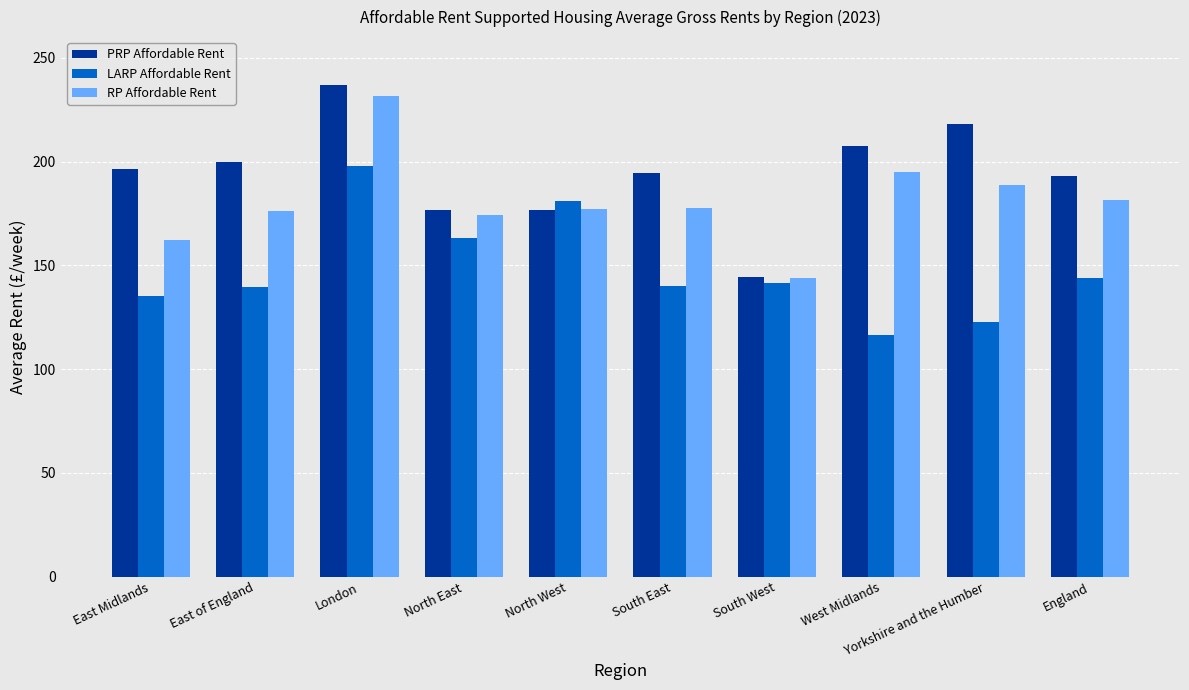

The value of PRP Affordable Rent at East Midlands is 98.8. True or false?

False